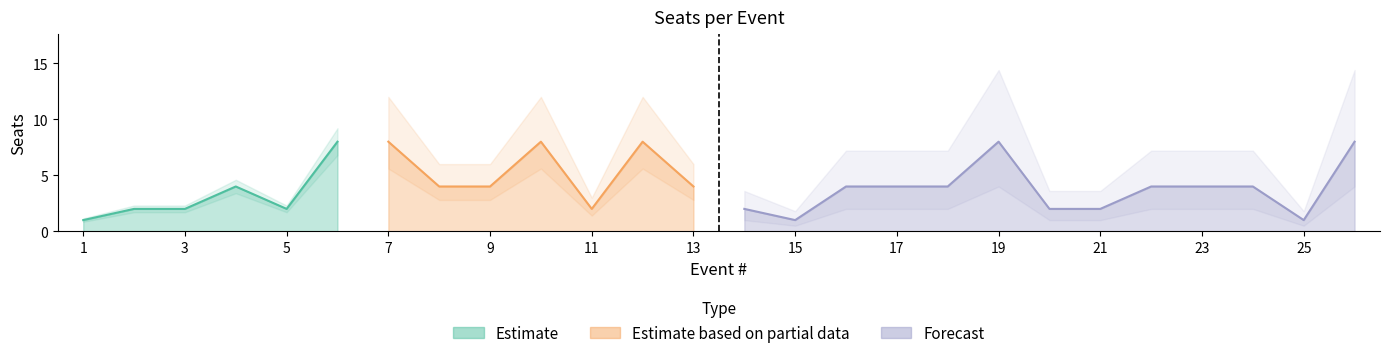

What is the difference between the maximum and minimum values?

7